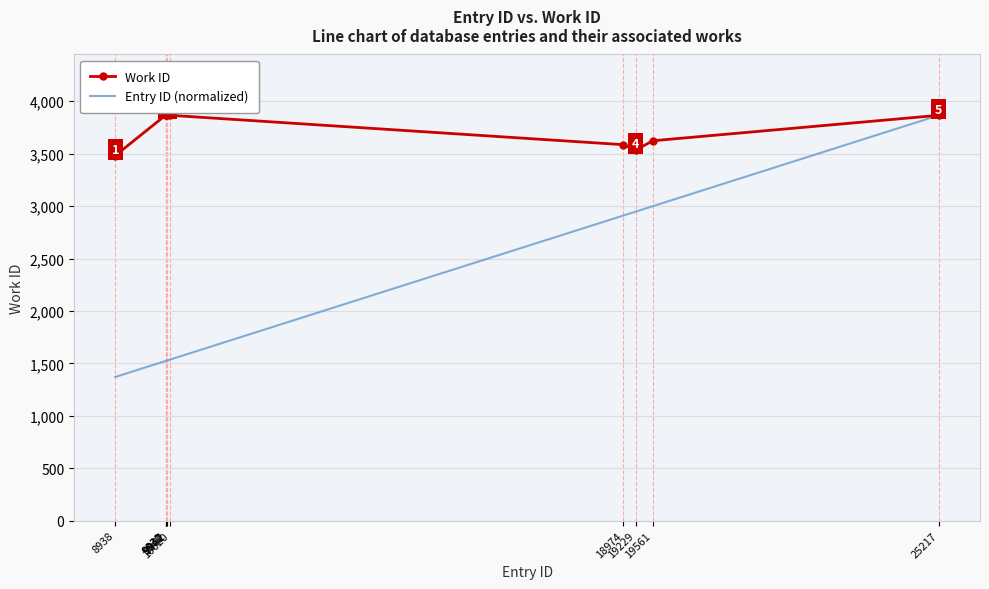

Which series has the largest range (max minus min)?

Entry ID (normalized)